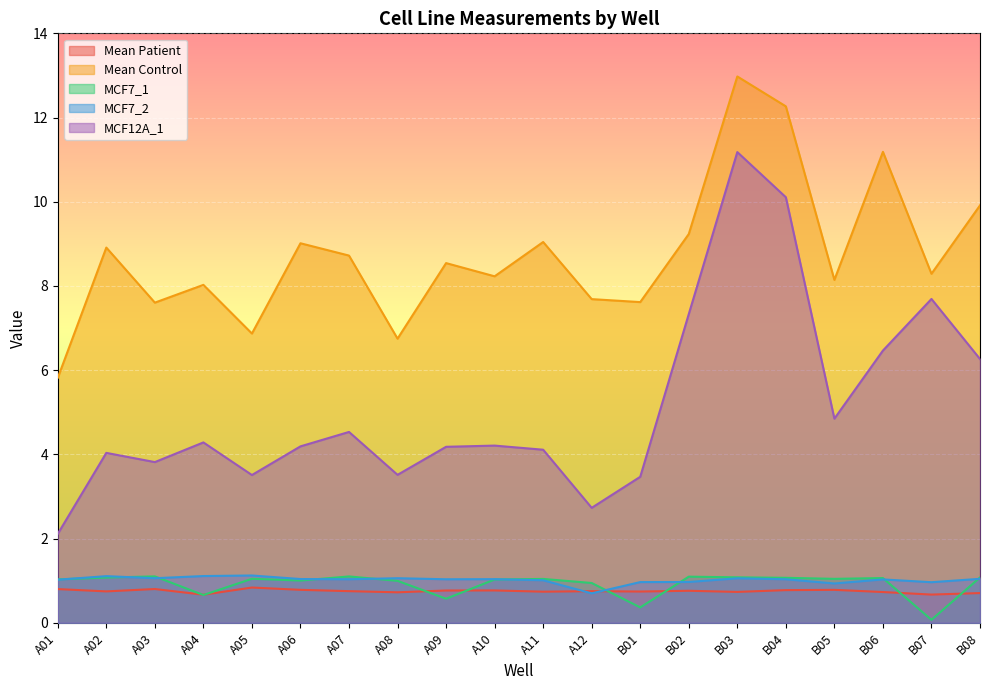

What is the difference between the MCF7_2 values at A04 and A08?

0.1